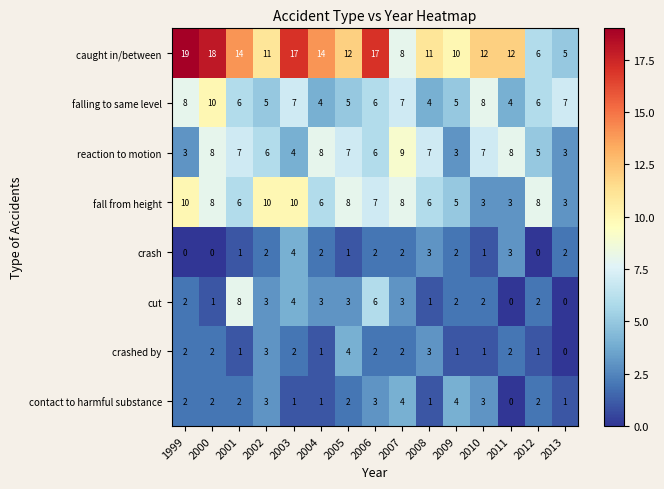

What is the total value across all series at 1999?

46